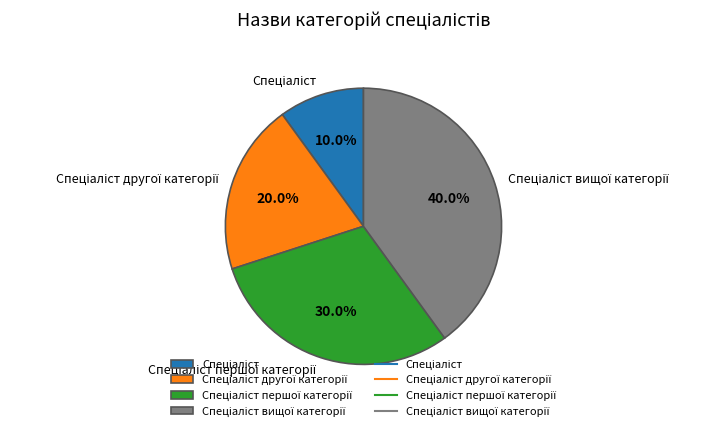

Is there any slice that represents more than half of the pie?

No